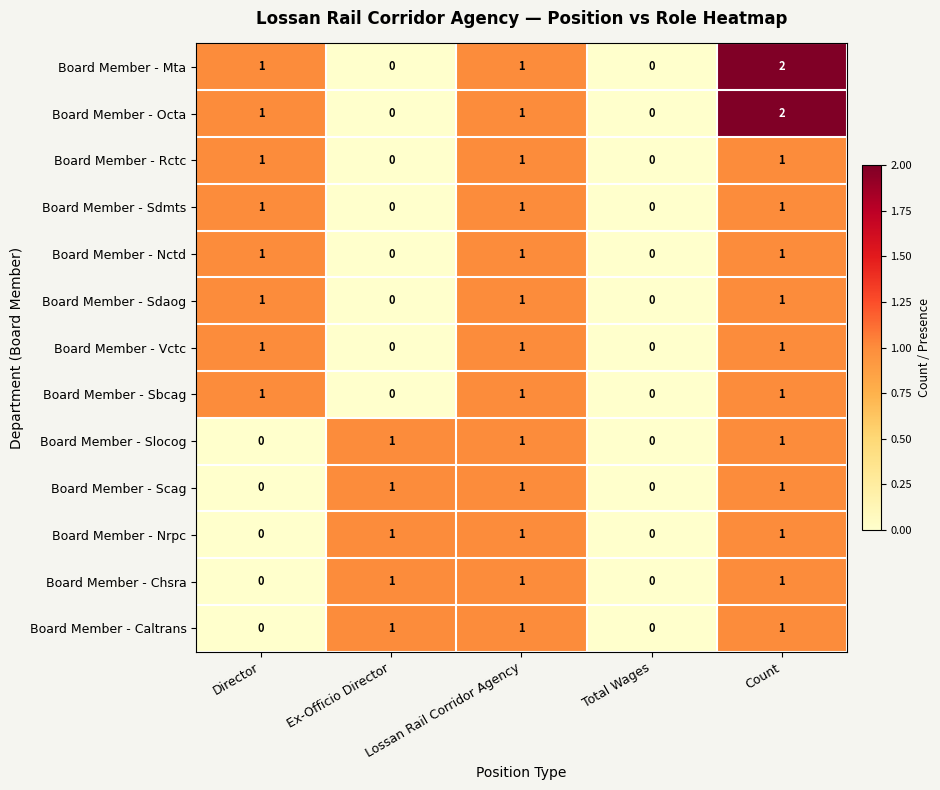

What is the sum of all Board Member - Sdmts values?

3